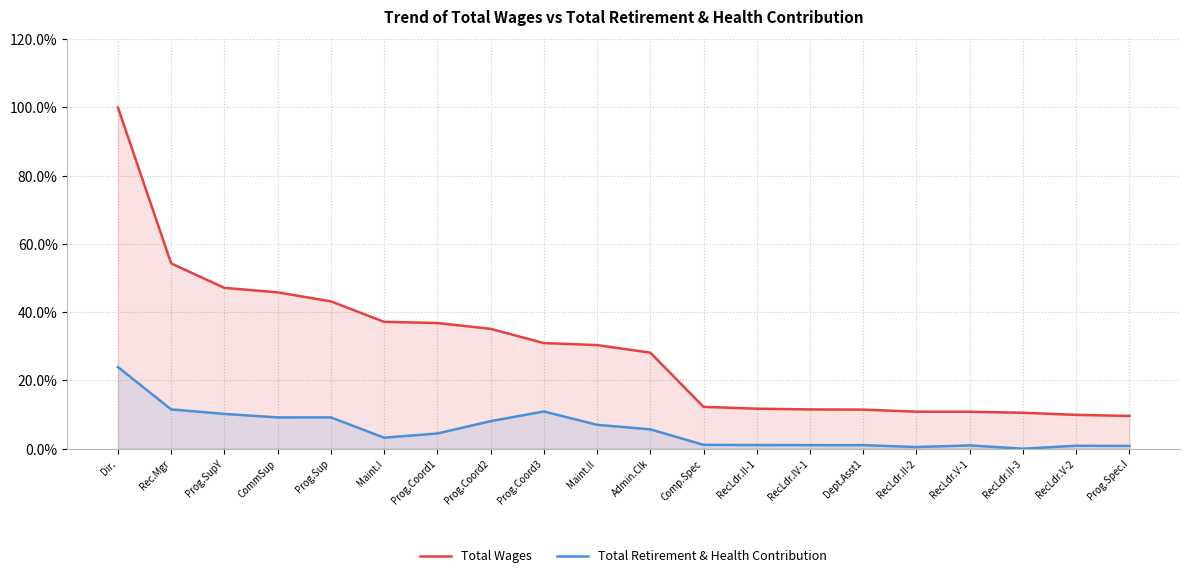

Rank the series at Prog.Sup from highest to lowest value.

Total Wages, Total Retirement & Health Contribution